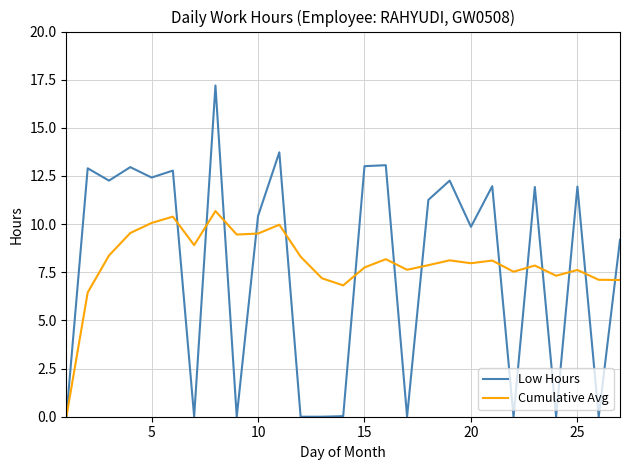

What are all the series names shown in the legend?

Low Hours, Cumulative Avg